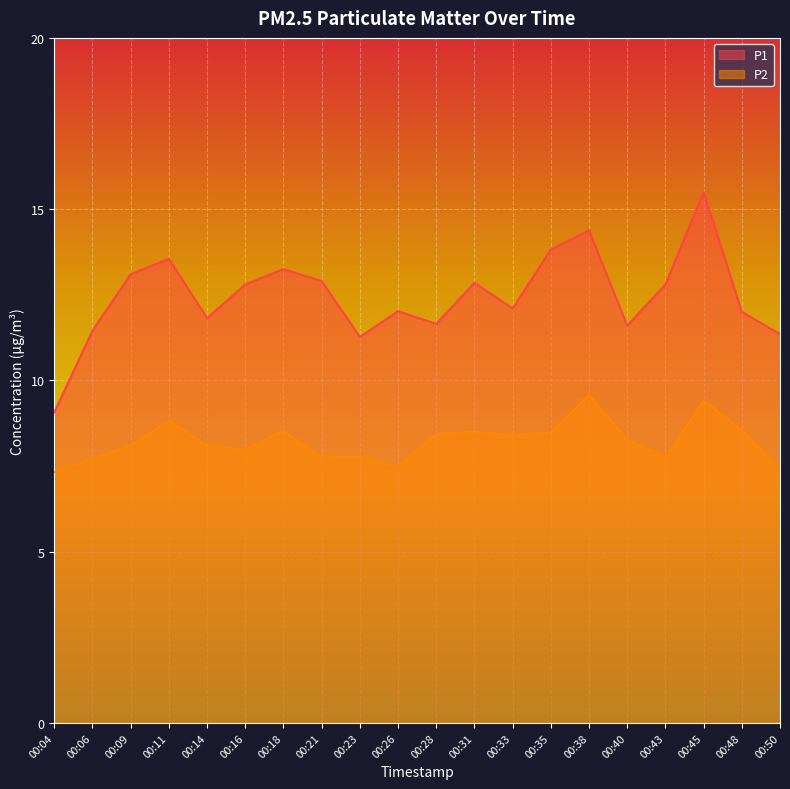

The P1 series shows 11.3 at 00:23. True or false?

True